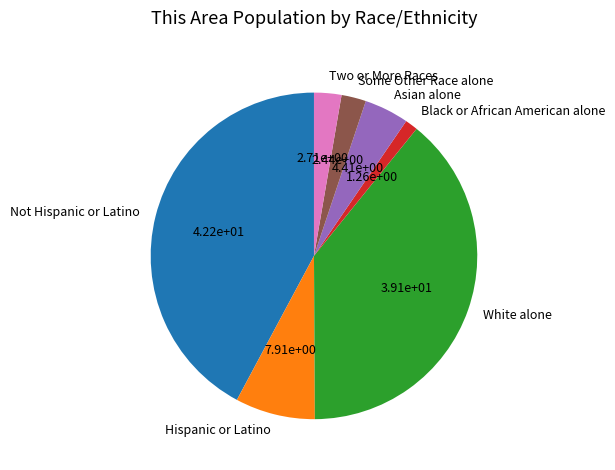

Count the number of slices in the pie.

7